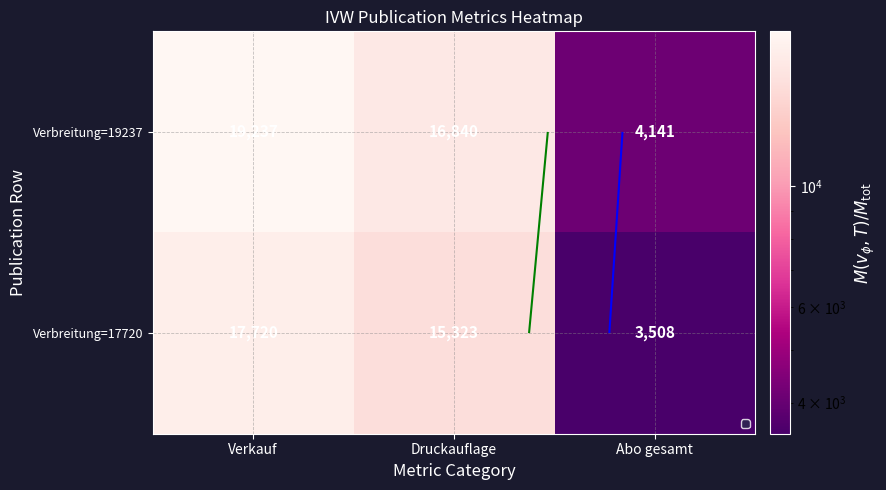

How many series are shown in this chart?

2